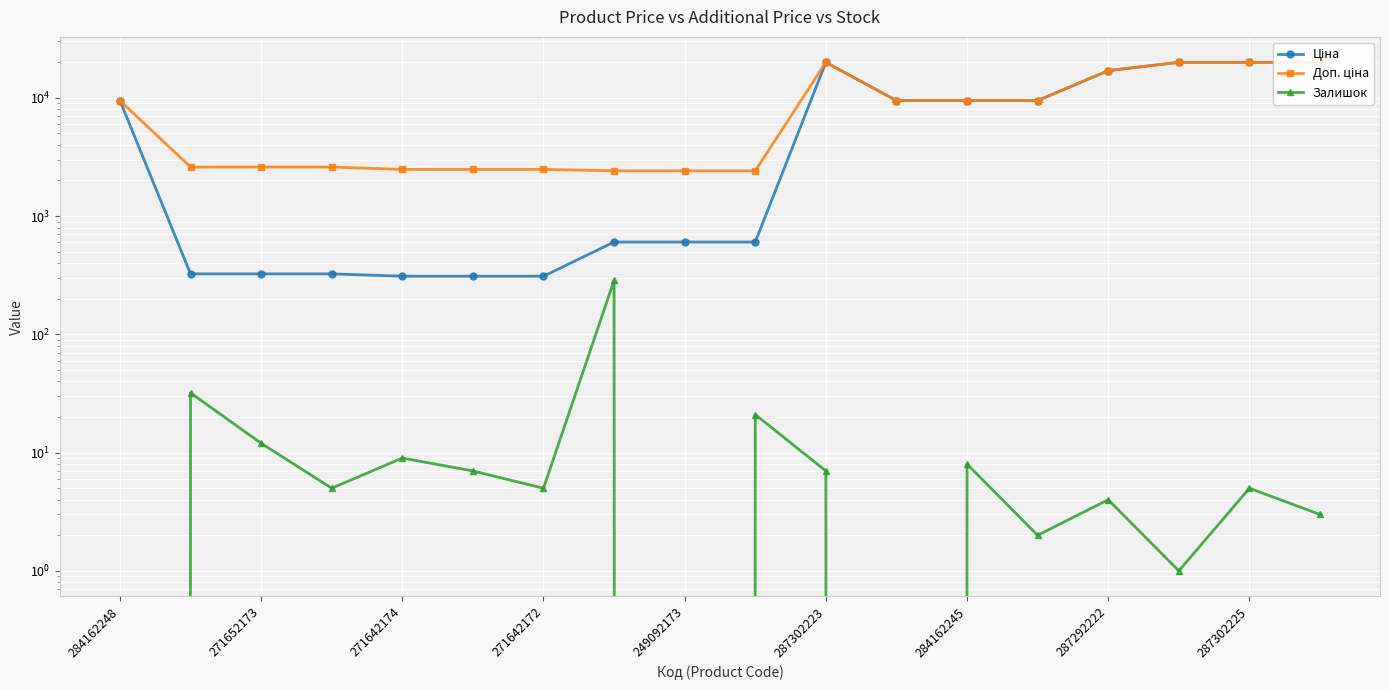

What are all the series names shown in the legend?

Ціна, Доп. ціна, Залишок